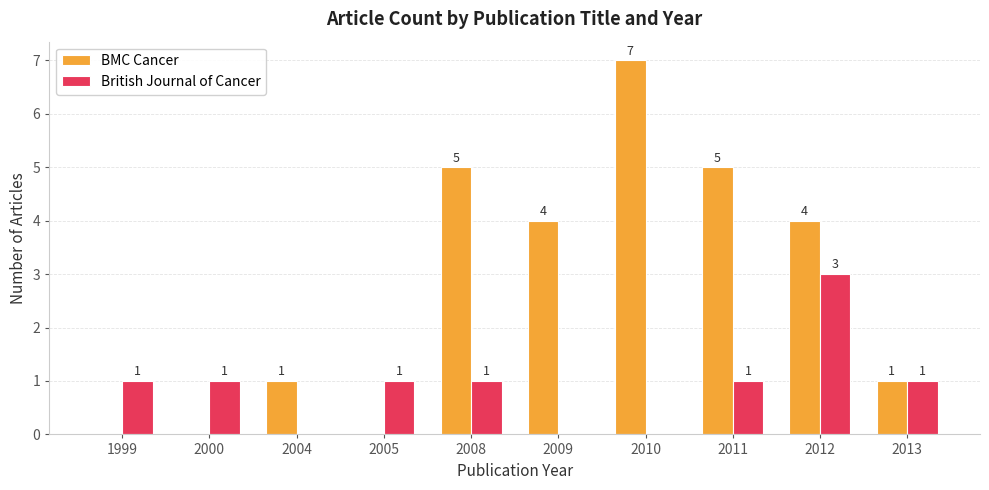

Count the number of data series in this chart.

2